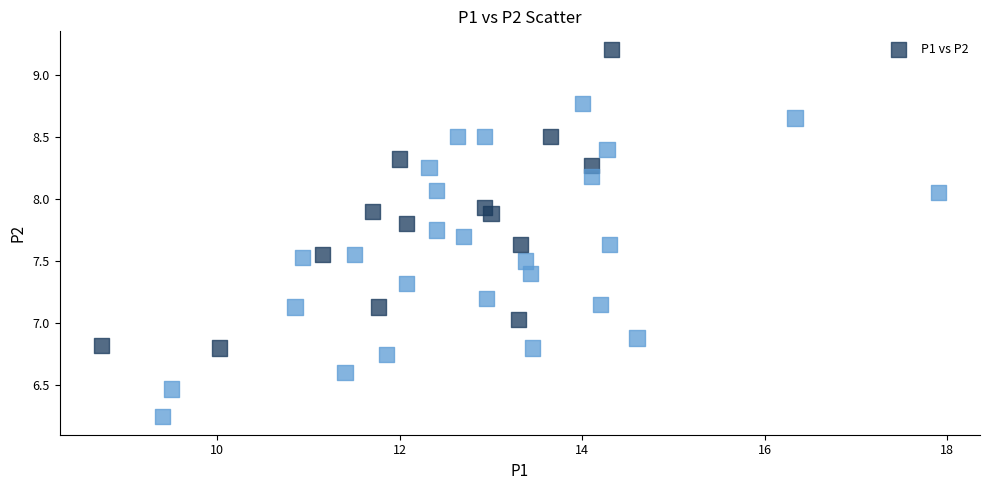

What is the range of X values (max minus min)?

9.2